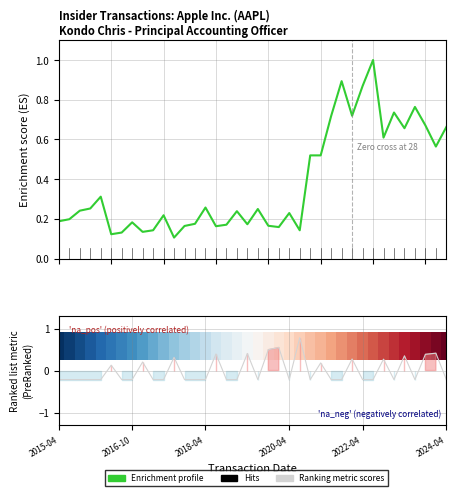

What is the smallest value displayed?

0.1